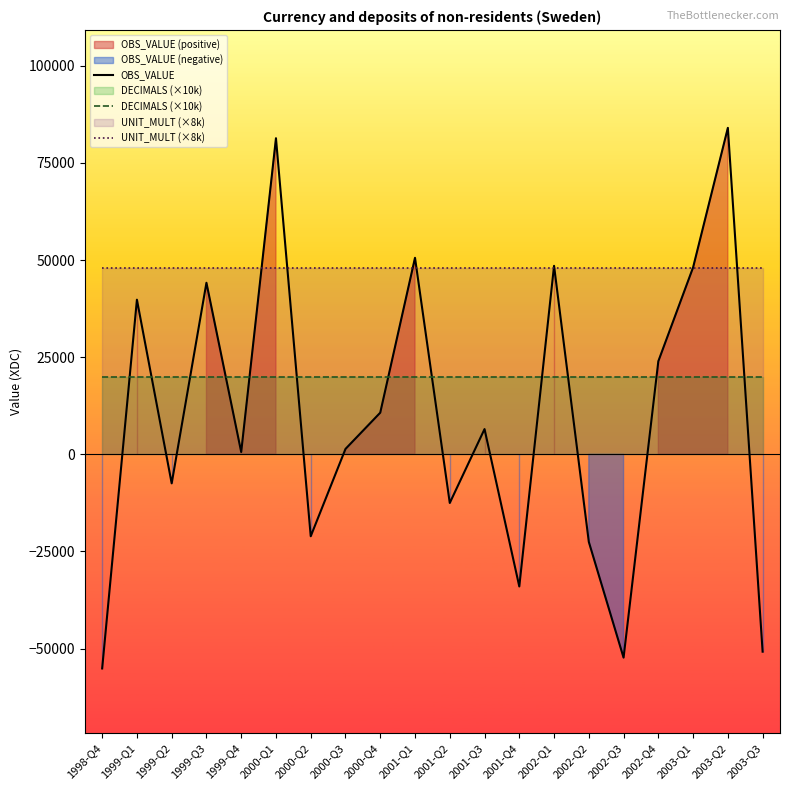

Which series has the largest total across all categories?

UNIT_MULT (×8k)